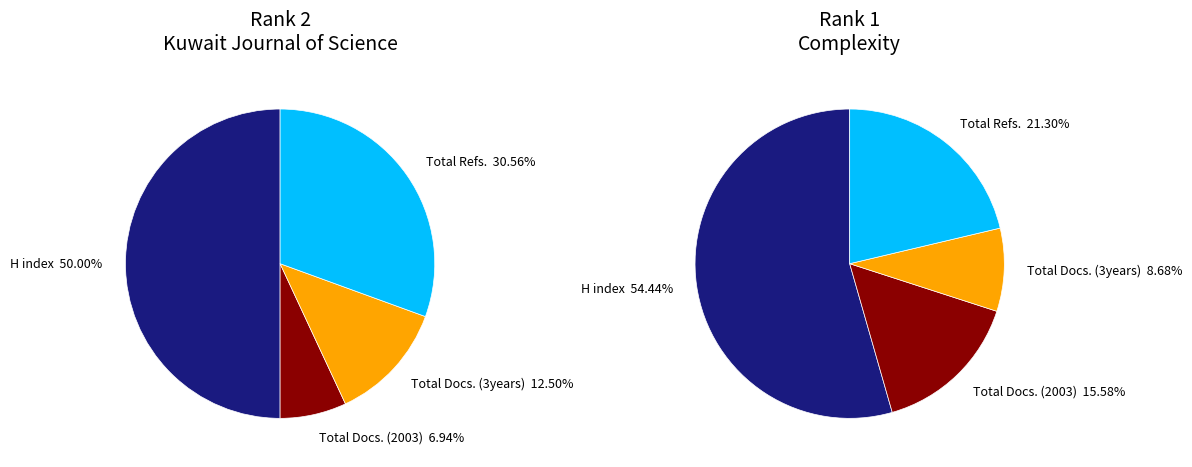

Rank the categories by Total Docs. (2003) value from highest to lowest.

Complexity, Kuwait Journal of Science and Engineering